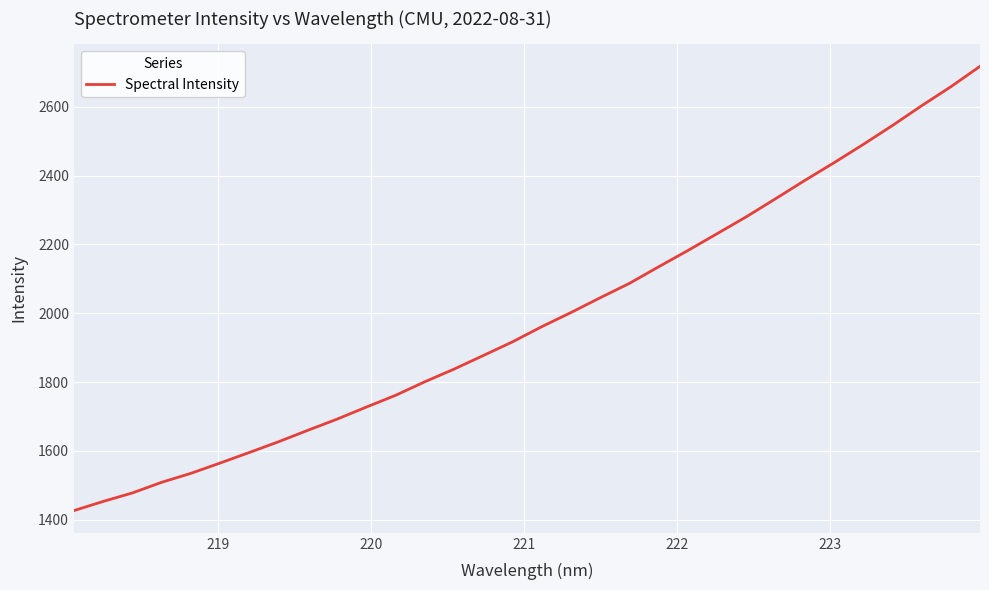

What is the smallest value displayed?

1426.5